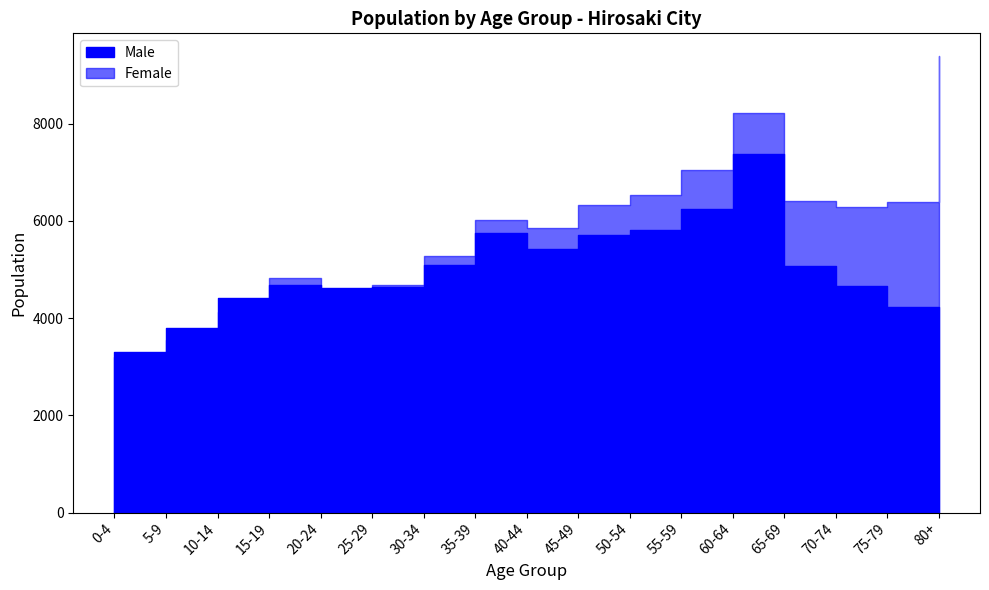

What is the spread (max minus min) of values at 10-14?

279